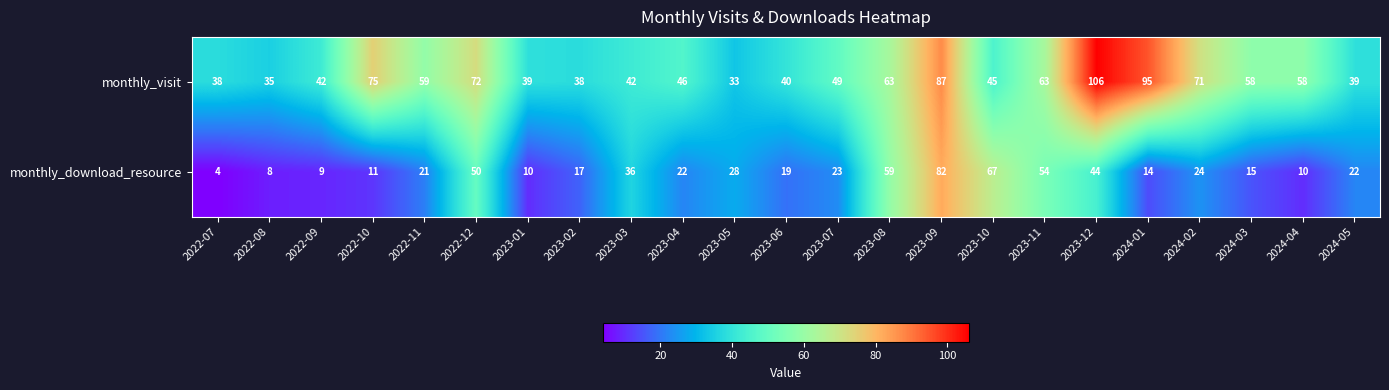

What is the difference between the second highest and second lowest values in the monthly_download_resource series?

59